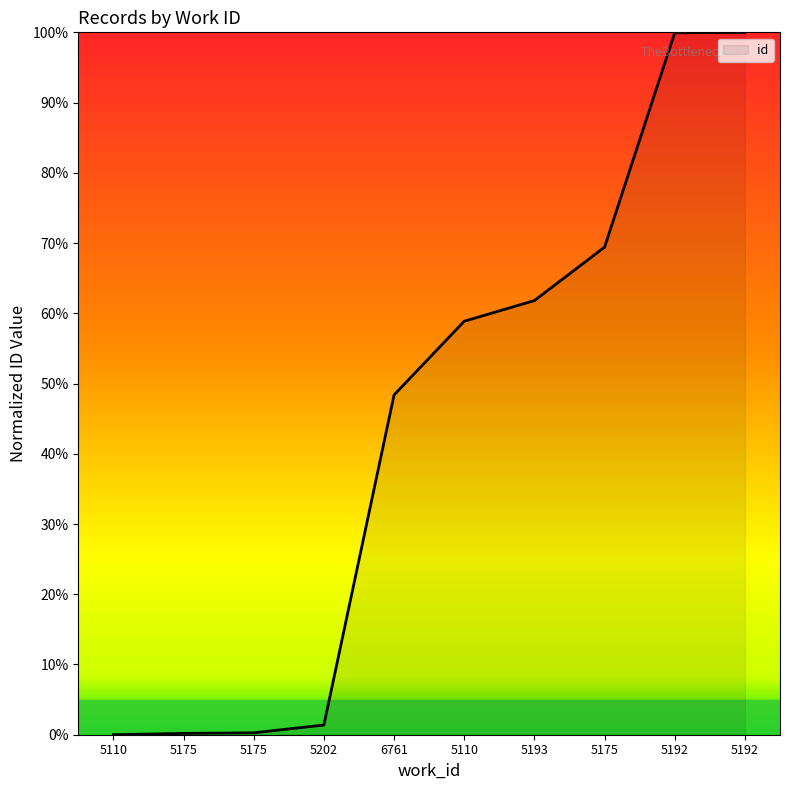

List the labels in order of value, largest first.

5192, 5192, 5175, 5193, 5110, 6761, 5202, 5175, 5175, 5110